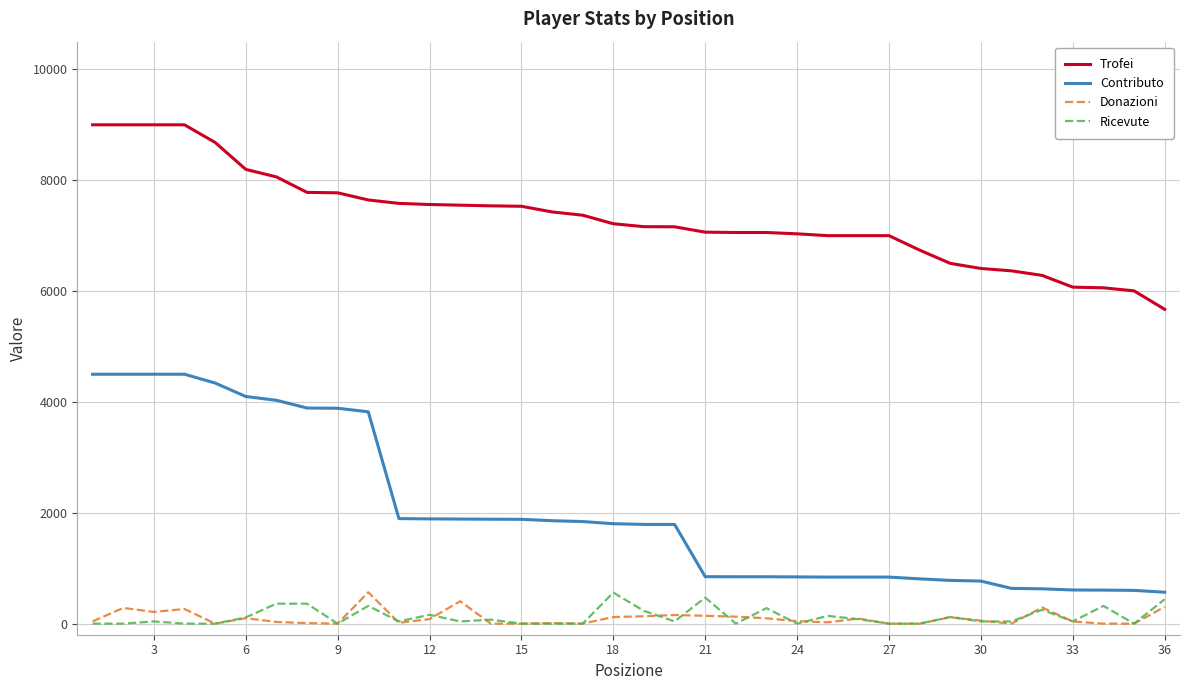

What is the lowest value of the Trofei series?

5671